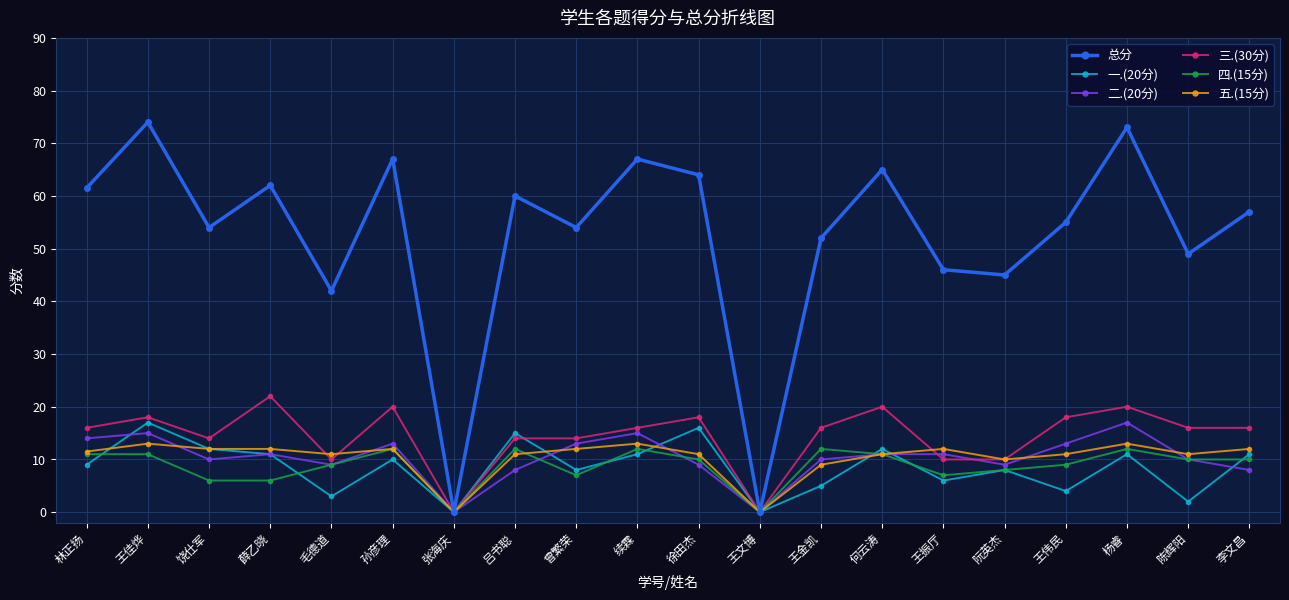

At how many categories does at least one series exceed 23?

18